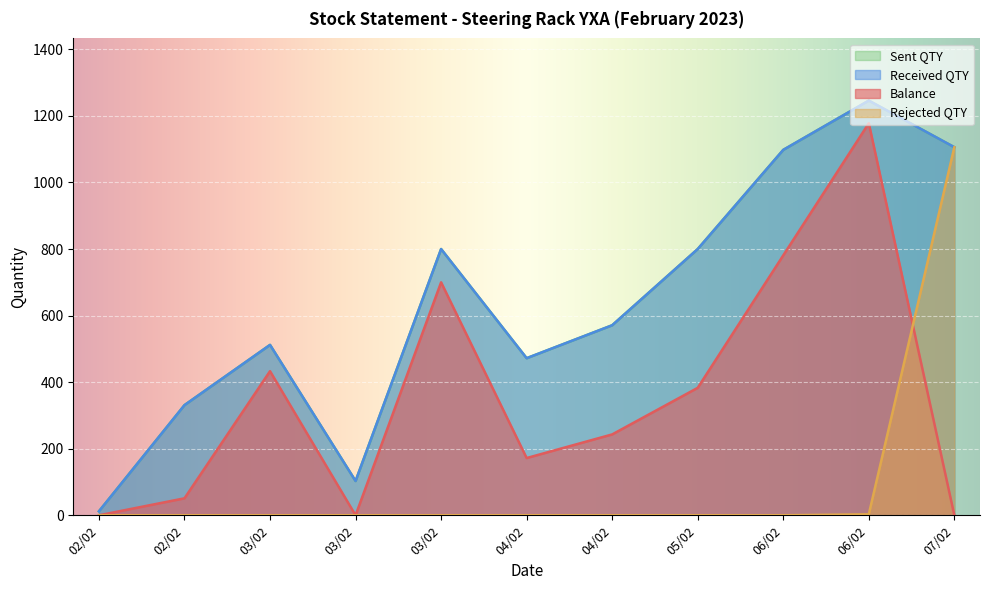

Which series has the largest total across all categories?

Received QTY